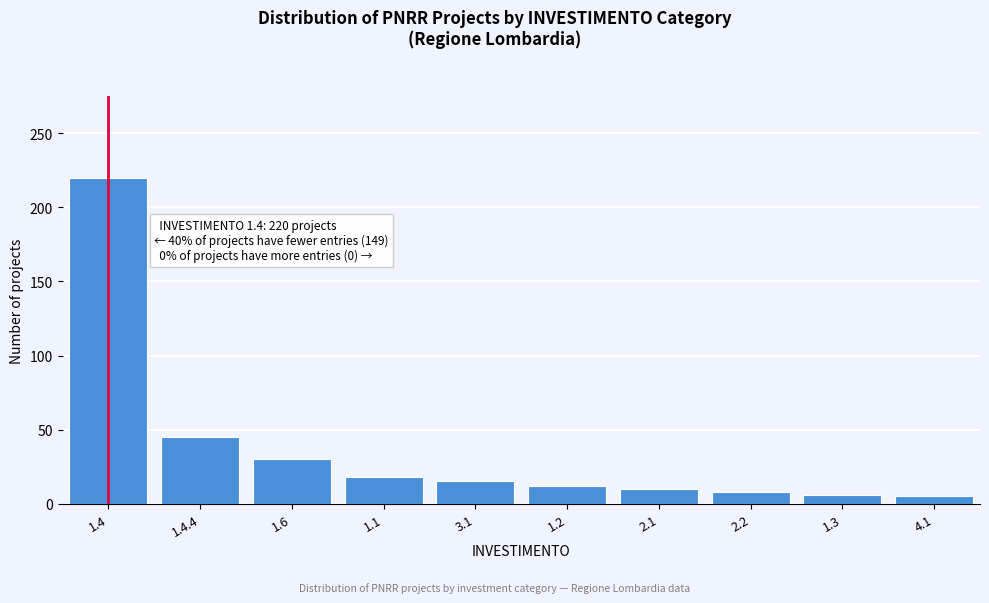

What is the greatest value displayed?

220